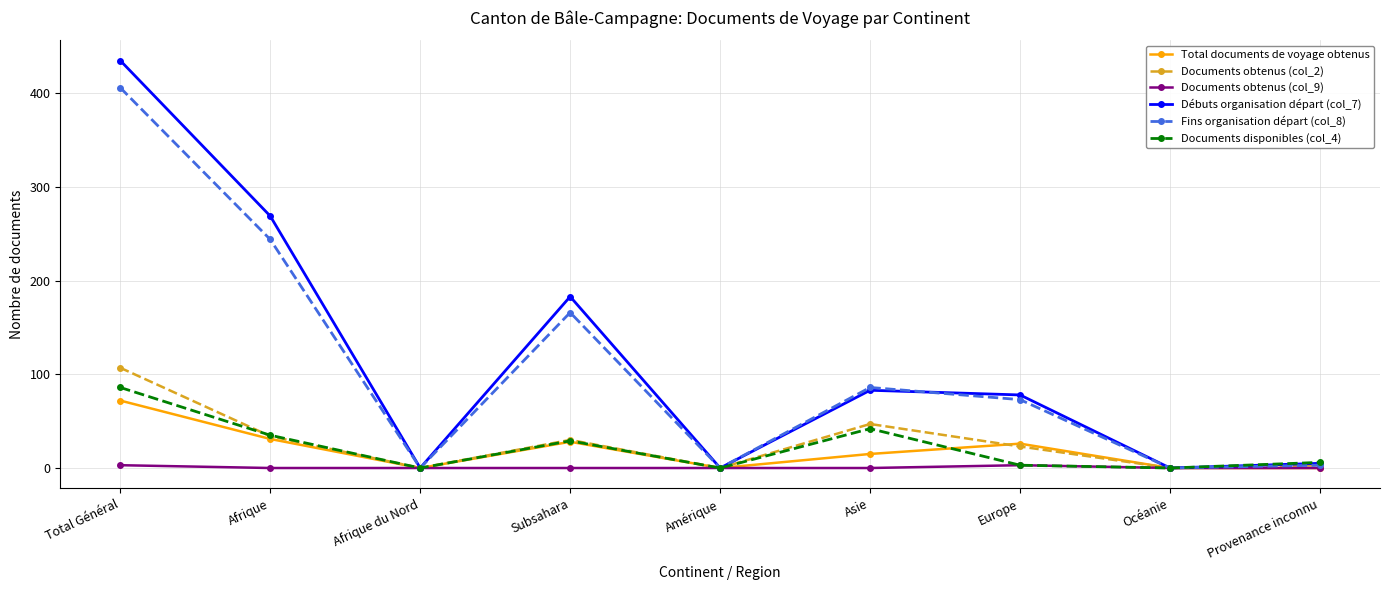

Reading left to right, list all the values displayed in this chart.

Total documents de voyage obtenus: 72	31	0	28	0	15	26	0	0
Documents obtenus (col_2): 107	34	0	30	0	47	23	0	3
Documents obtenus (col_9): 3	0	0	0	0	0	3	0	0
Débuts organisation départ (col_7): 435	269	0	183	0	83	78	0	5
Fins organisation départ (col_8): 406	244	0	166	0	86	73	0	3
Documents disponibles (col_4): 86	35	0	29	0	42	3	0	6